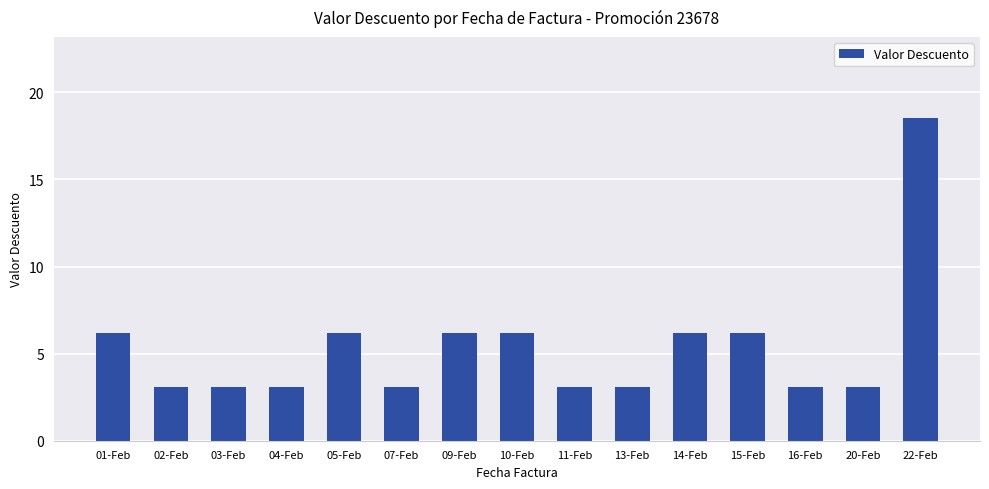

Which label corresponds to the largest value in the chart?

22-Feb